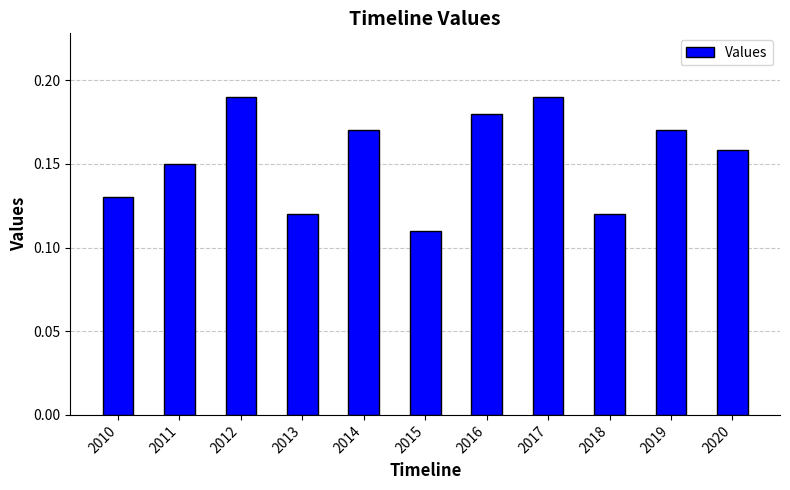

The value at 2019 is 0.3. True or false?

False